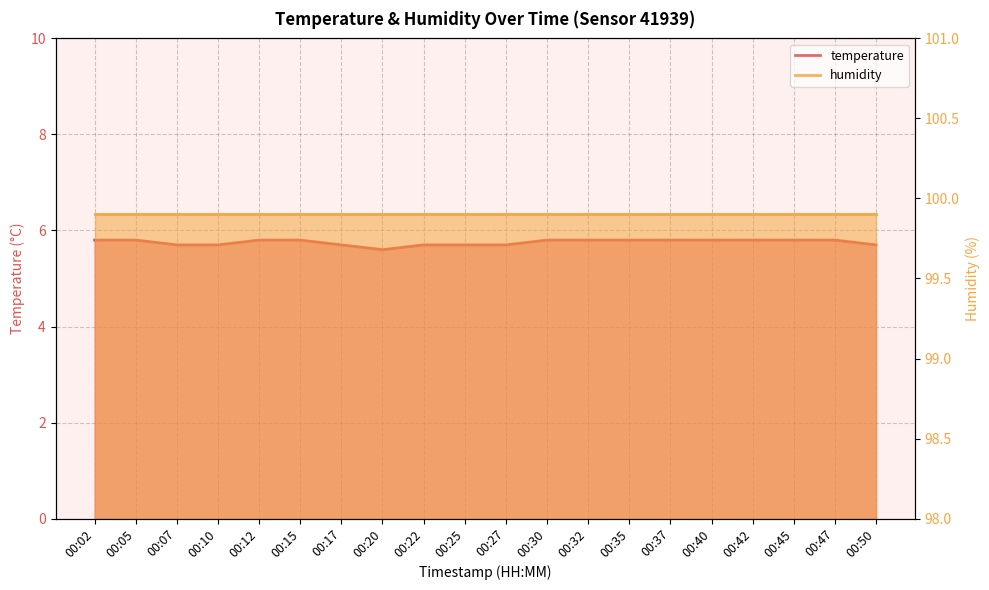

How many interior local valleys (lower than both neighbors) does the data have?

1